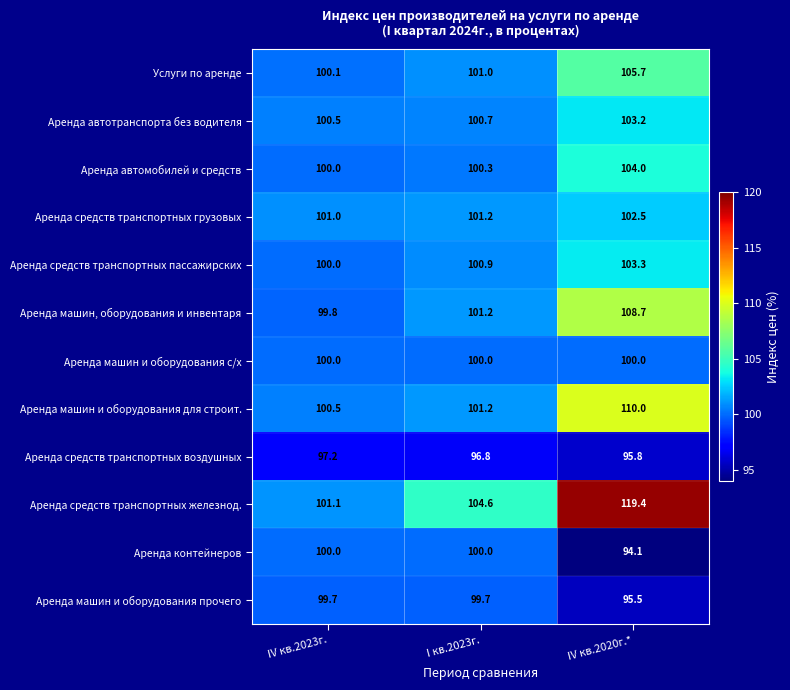

What is the difference between the maximum and minimum values in the Аренда средств транспортных пассажирских series?

3.3